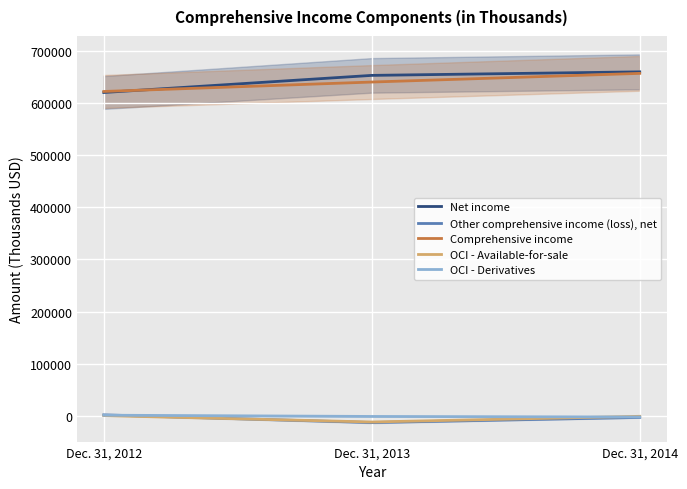

Read the OCI - Available-for-sale value at Dec. 31, 2013, to the nearest 50.

-11700